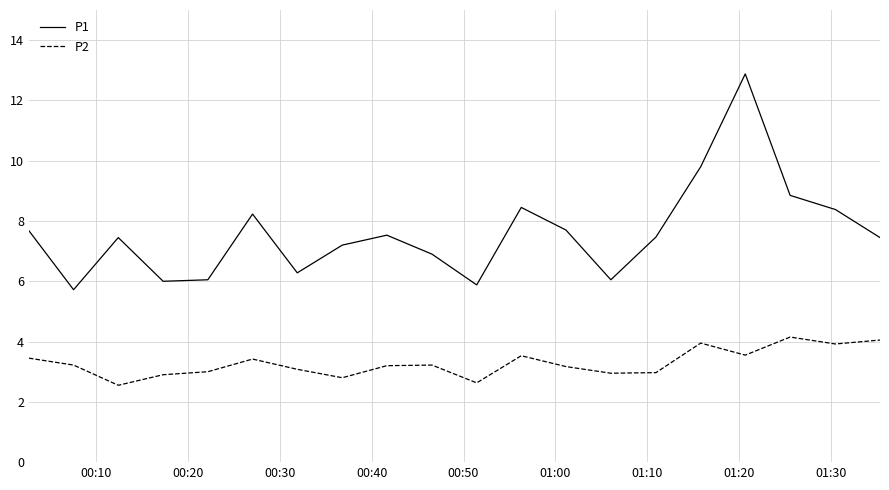

Which series has the largest total across all categories?

P1